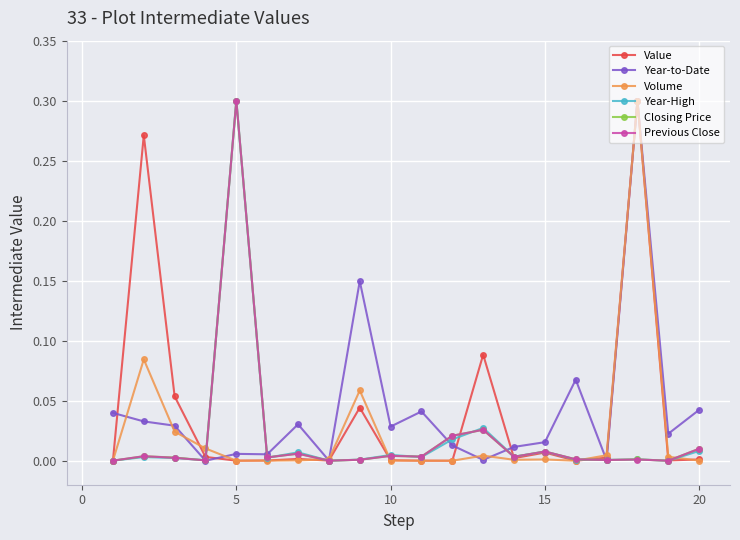

The value of Previous Close at 5 is 0.1. True or false?

False